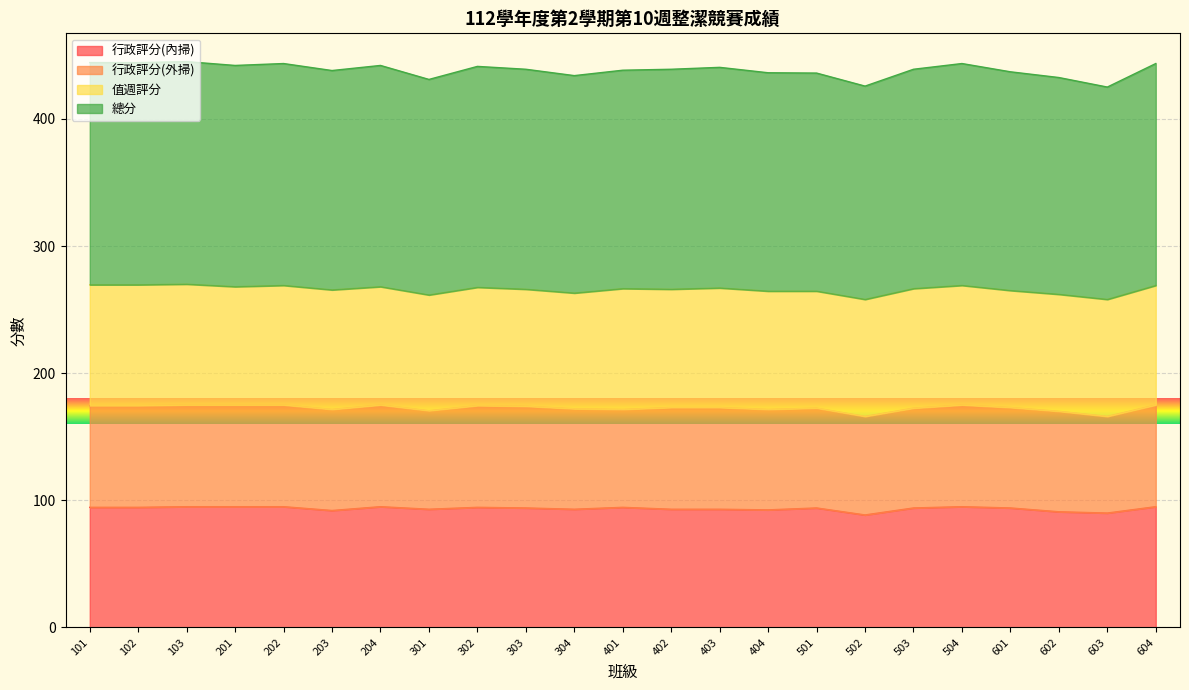

True or false: 行政評分(內掃) has a value of 90.0 at 603.

True